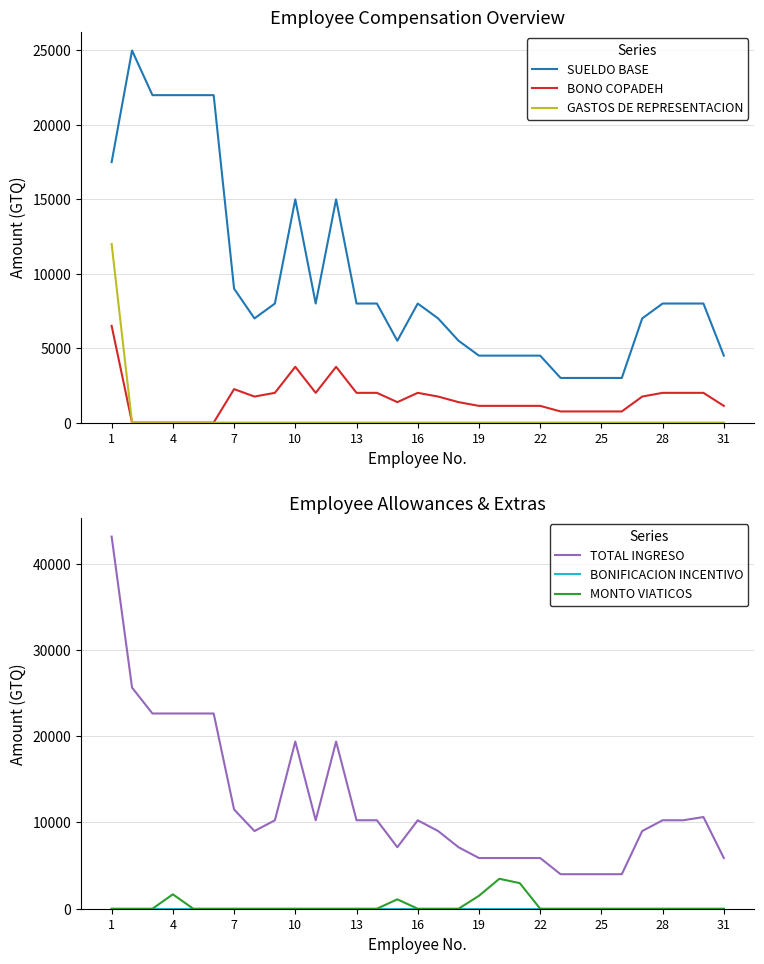

Reading left to right, extract all data points from this chart.

SUELDO BASE: 17500	25000	22000	22000	22000	22000	9000	7000	8000	15000	8000	15000	8000	8000	5500	8000	7000	5500	4500	4500	4500	4500	3000	3000	3000	3000	7000	8000	8000	8000	4500
BONO COPADEH: 6500	0	0	0	0	0	2250	1750	2000	3750	2000	3750	2000	2000	1375	2000	1750	1375	1125	1125	1125	1125	750	750	750	750	1750	2000	2000	2000	1125
GASTOS DE REPRESENTACION: 12000	0	0	0	0	0	0	0	0	0	0	0	0	0	0	0	0	0	0	0	0	0	0	0	0	0	0	0	0	0	0
TOTAL INGRESO: 43125	25625	22625	22625	22625	22625	11500	9000	10250	19375	10250	19375	10250	10250	7125	10250	9000	7125	5875	5875	5875	5875	4000	4000	4000	4000	9000	10250	10250	10625	5875
BONIFICACION INCENTIVO: 0	0	0	0	0	0	0	0	0	0	0	0	0	0	0	0	0	0	0	0	0	0	0	0	0	0	0	0	0	0	0
MONTO VIATICOS: 0	0	0	1668	0	0	0	0	0	0	0	0	0	0	1089	0	0	0	1497	3468	2966	0	0	0	0	0	0	0	0	0	0